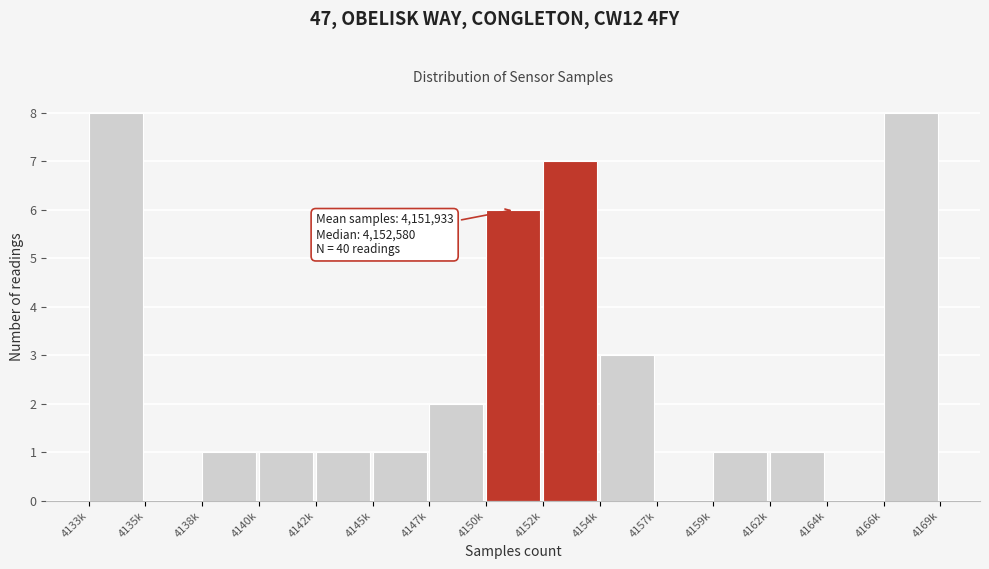

Reading left to right, list all the values displayed in this chart.

4133k=8	4135k=0	4138k=1	4140k=1	4142k=1	4145k=1	4147k=2	4150k=6	4152k=7	4154k=3	4157k=0	4159k=1	4162k=1	4164k=0	4166k=8